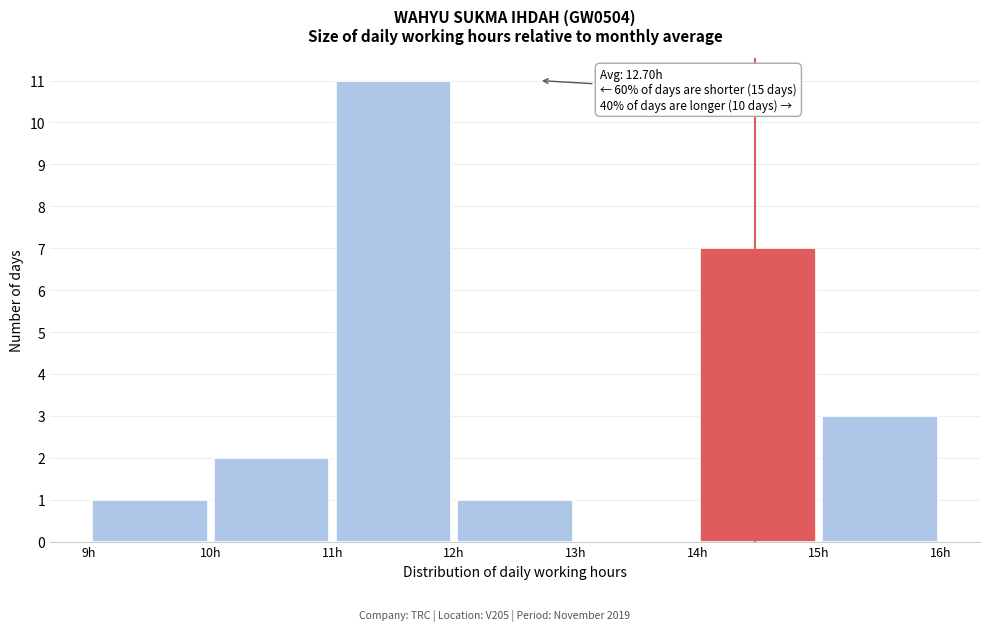

Which range on the x-axis has the tallest bar?

11 to 12